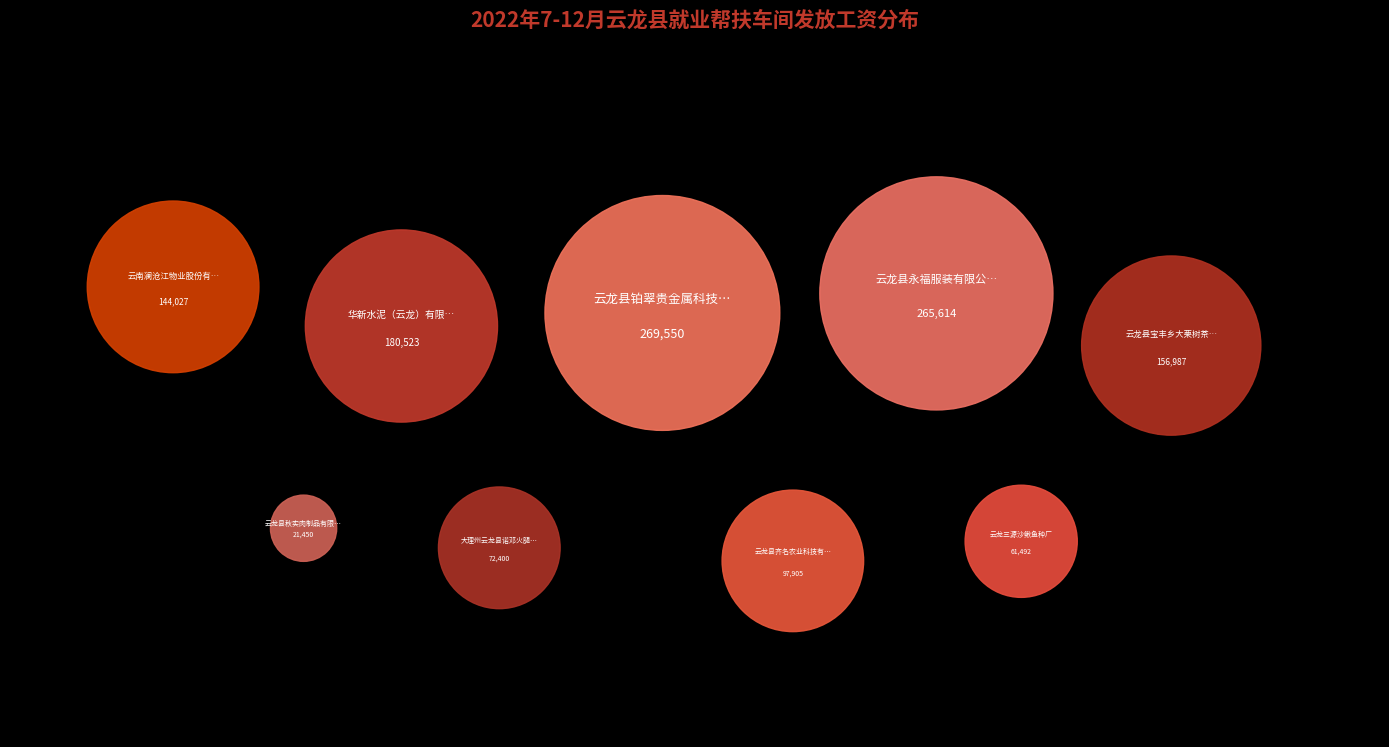

Rank the categories by value from highest to lowest.

云龙县铂翠贵金属科技有限公司, 云龙县永福服装有限公司, 华新水泥（云龙）有限公司, 云龙县宝丰乡大栗树茶厂, 云南澜沧江物业股份有限公司功果桥分公司, 云龙县齐名农业科技有限公司, 大理州云龙县诺邓火腿食品厂, 云龙三源沙鳅鱼种厂, 云龙县秋实肉制品有限公司